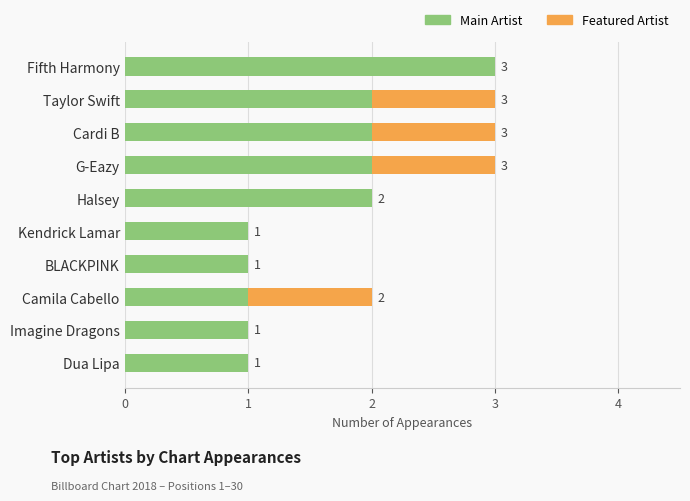

What is the sum of the Main Artist values at Fifth Harmony and Cardi B?

5